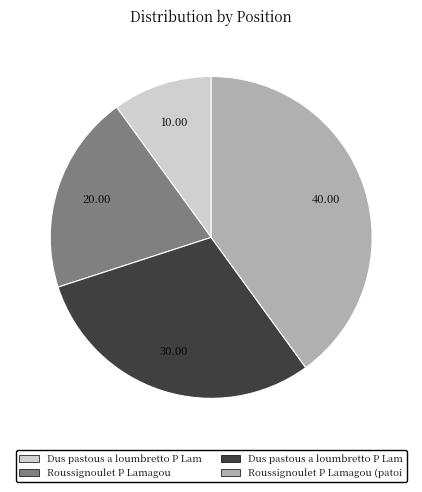

Is there a majority slice in this chart?

No